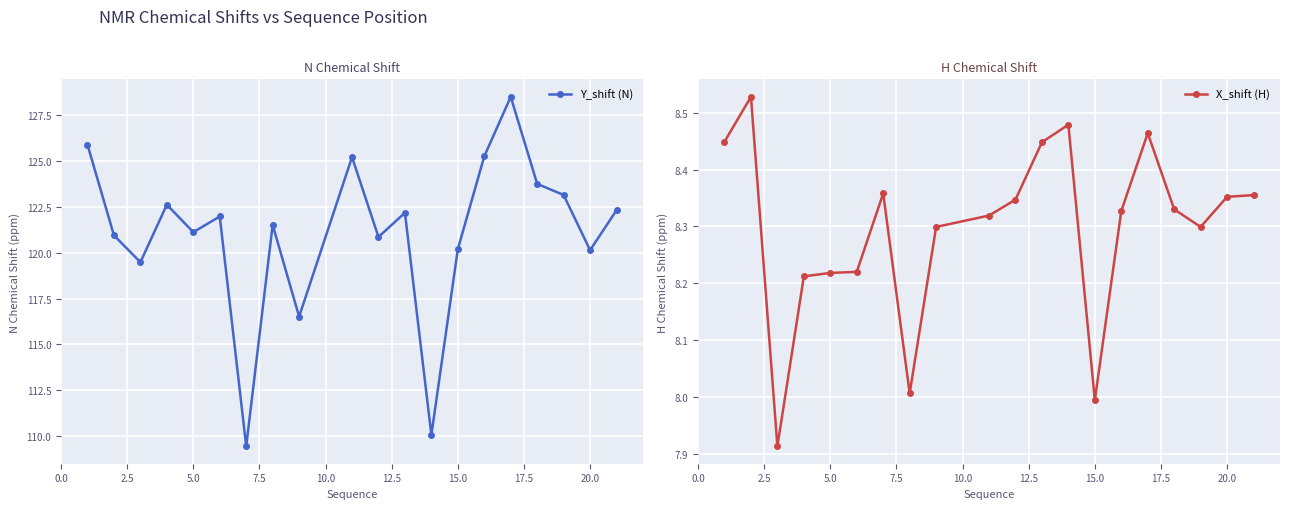

Count the number of data series in this chart.

2